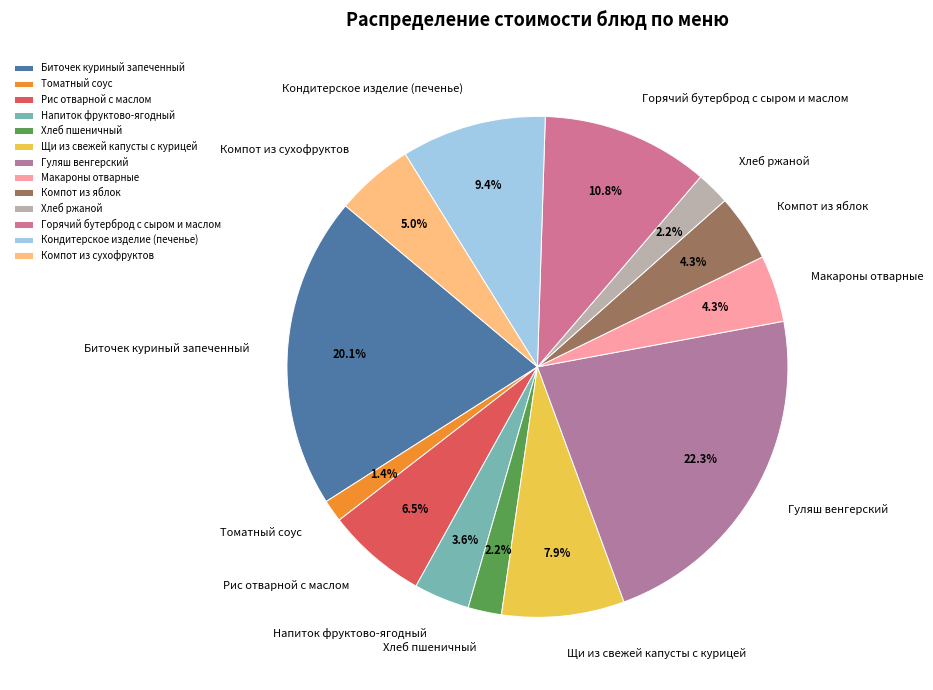

How many slices are in this pie chart?

13